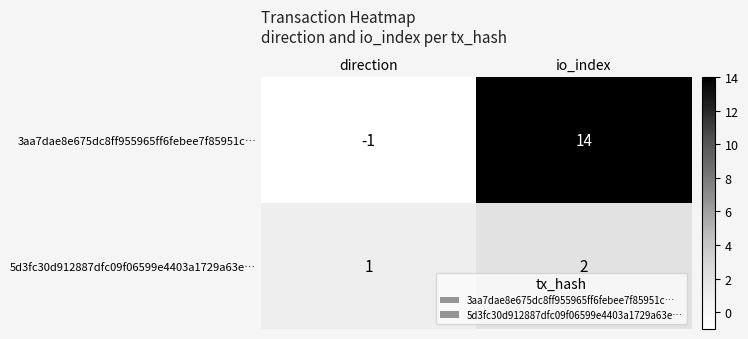

Which series changed the most between direction and io_index?

3aa7dae8e675dc8ff955965ff6febee7f85951c…